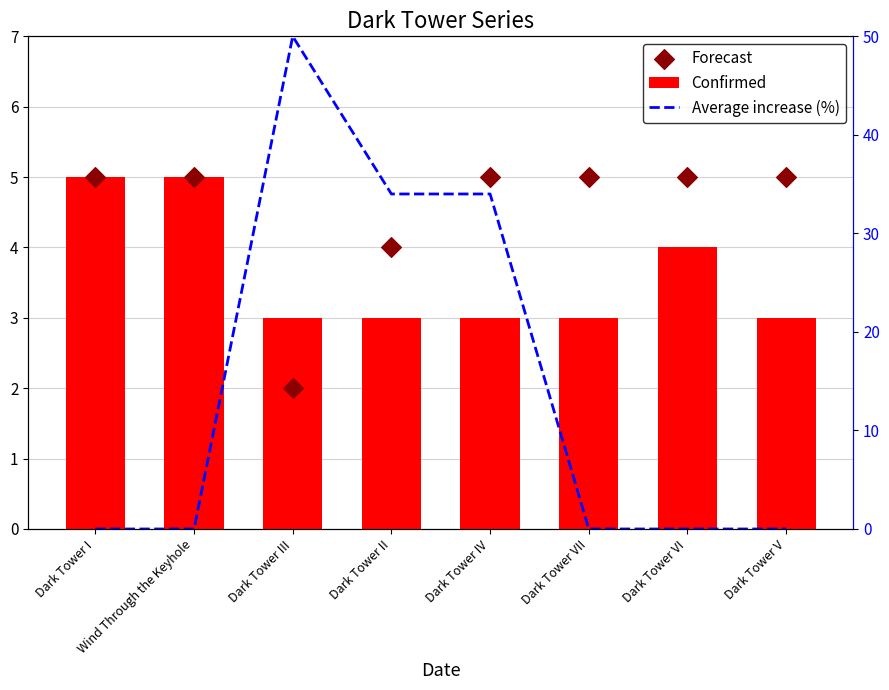

Which series contains the lowest Y value?

Average increase (%)